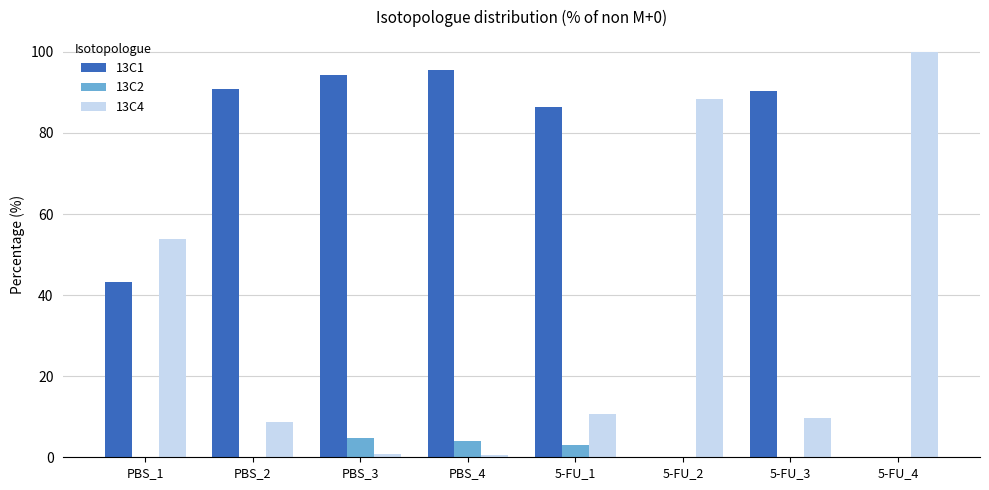

Is it true that 13C1 equals 90.8 at PBS_2?

True